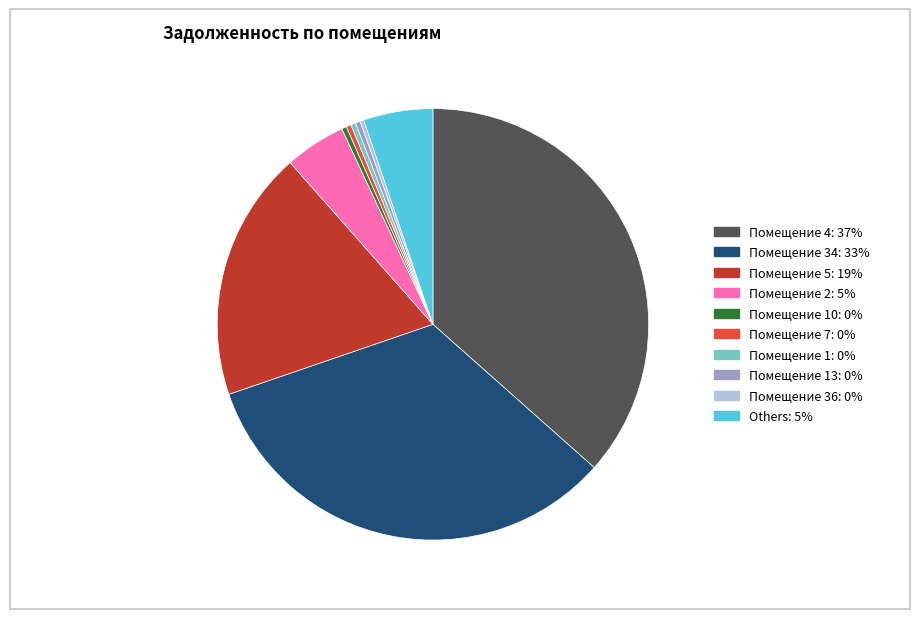

Is there a majority slice in this chart?

No